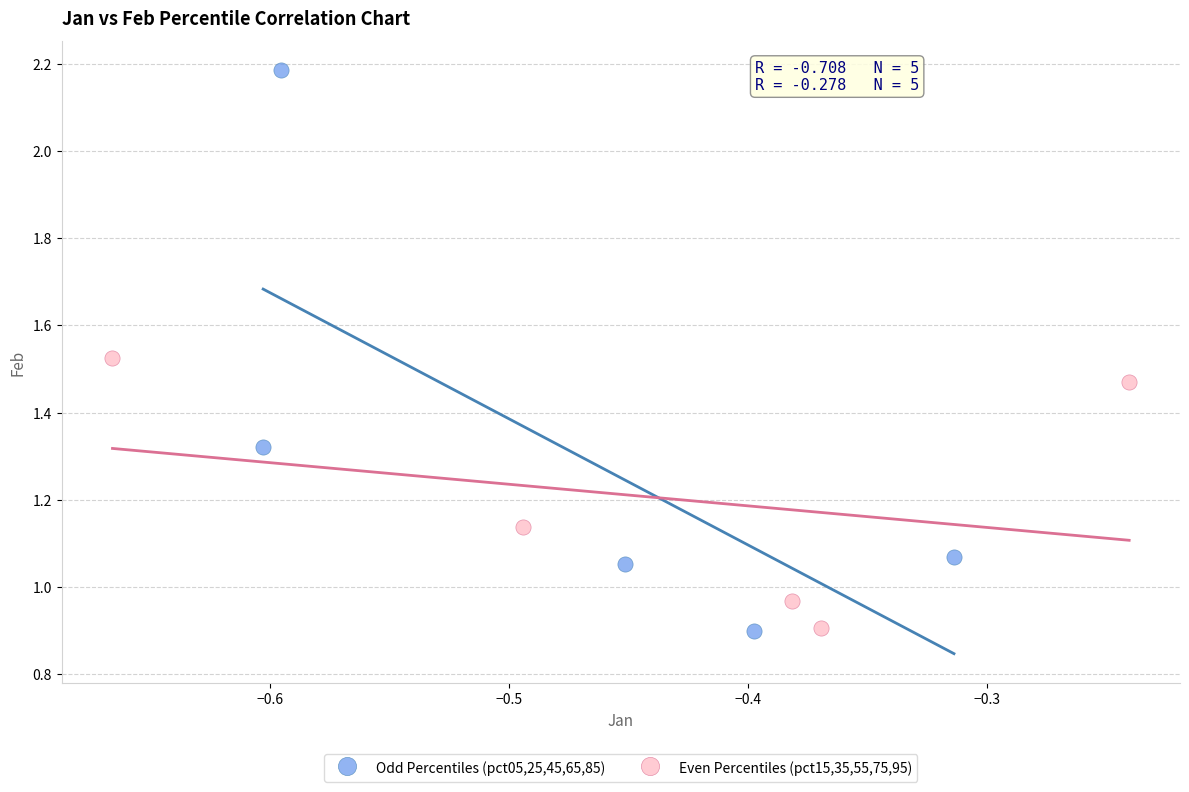

Which series reaches the maximum Y coordinate?

Odd Percentiles (pct05,25,45,65,85)